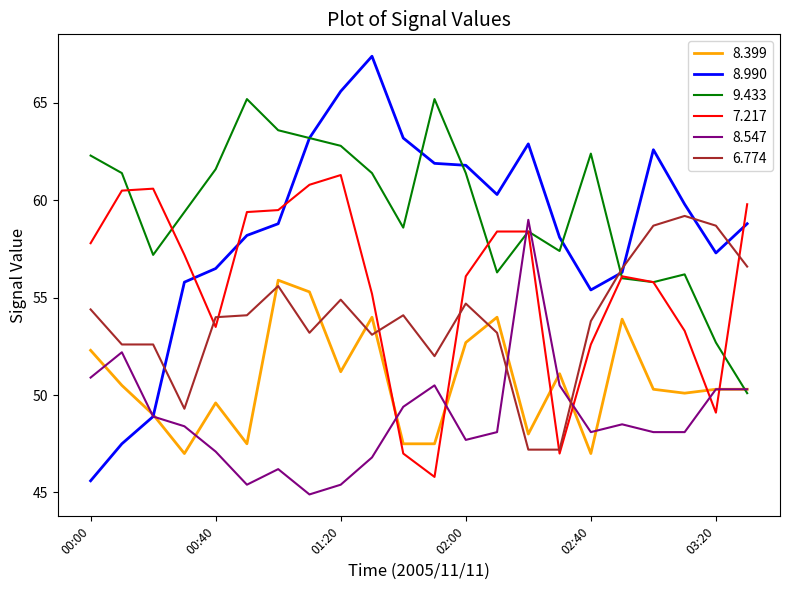

Which series has the largest total across all categories?

9.433